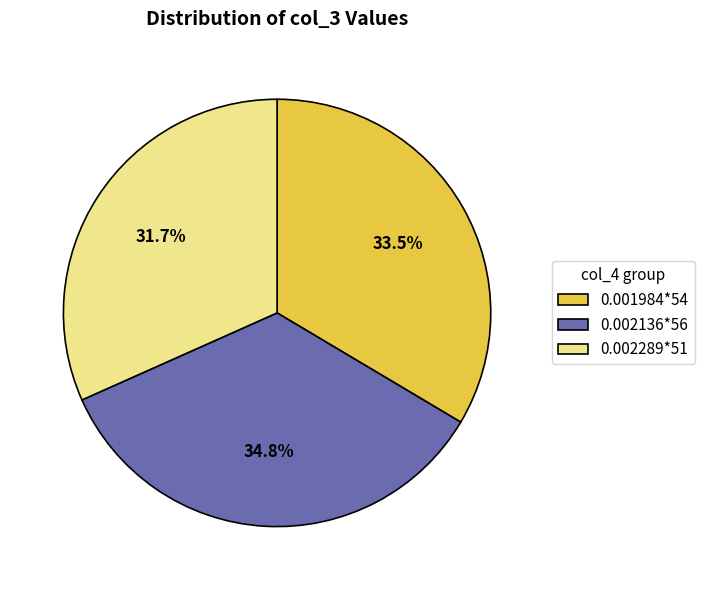

To the nearest percent, what portion does 0.002136*56 represent?

35%